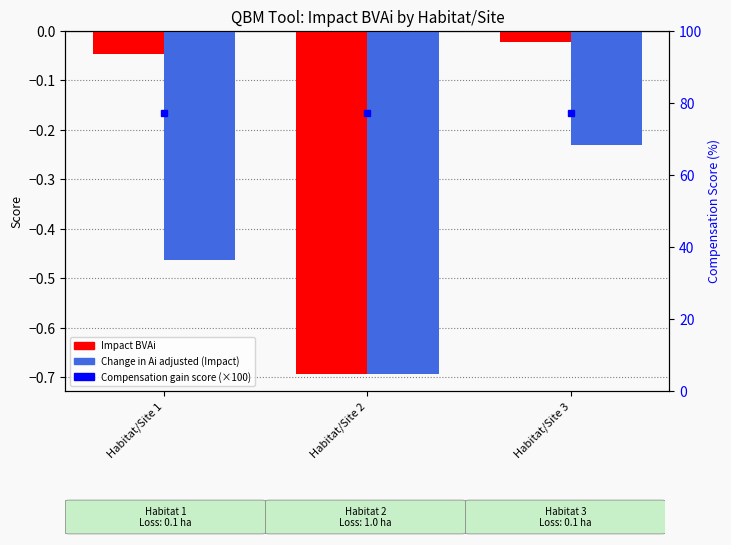

What is the highest value of the Compensation gain (scaled) series?

77.3